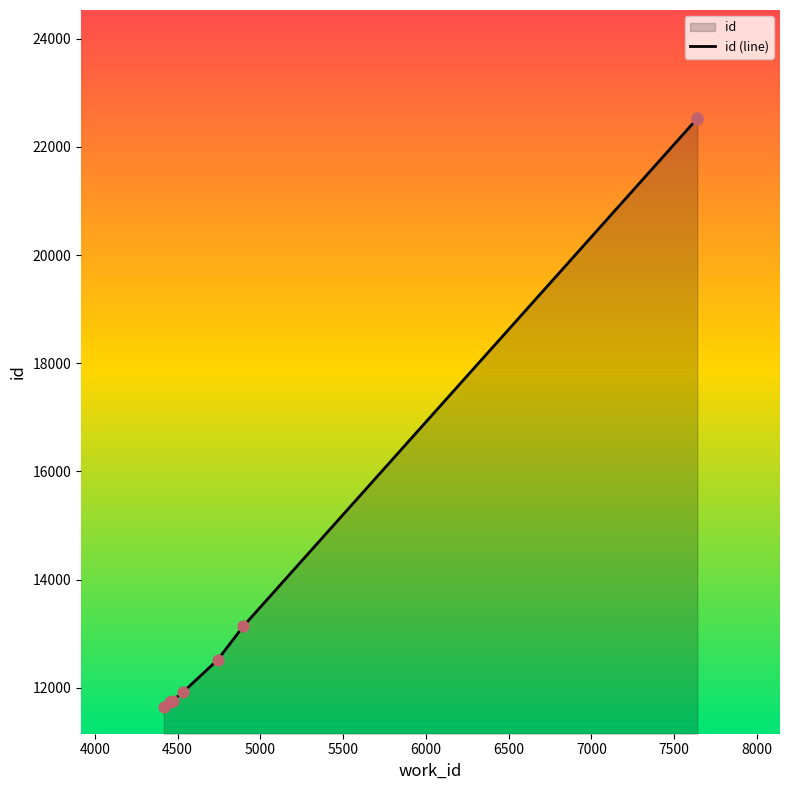

What is the change in value from 4000 to 8000?

+10796